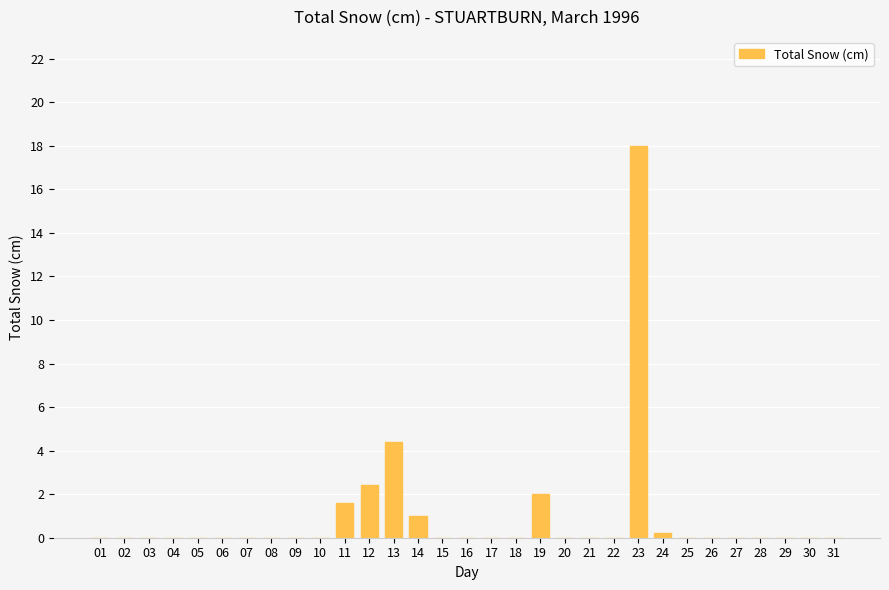

Reading left to right, what are all the values shown in this chart?

01=0.0	02=0.0	03=0.0	04=0.0	05=0.0	06=0.0	07=0.0	08=0.0	09=0.0	10=0.0	11=1.6	12=2.4	13=4.4	14=1.0	15=0.0	16=0.0	17=0.0	18=0.0	19=2.0	20=0.0	21=0.0	22=0.0	23=18.0	24=0.2	25=0.0	26=0.0	27=0.0	28=0.0	29=0.0	30=0.0	31=0.0